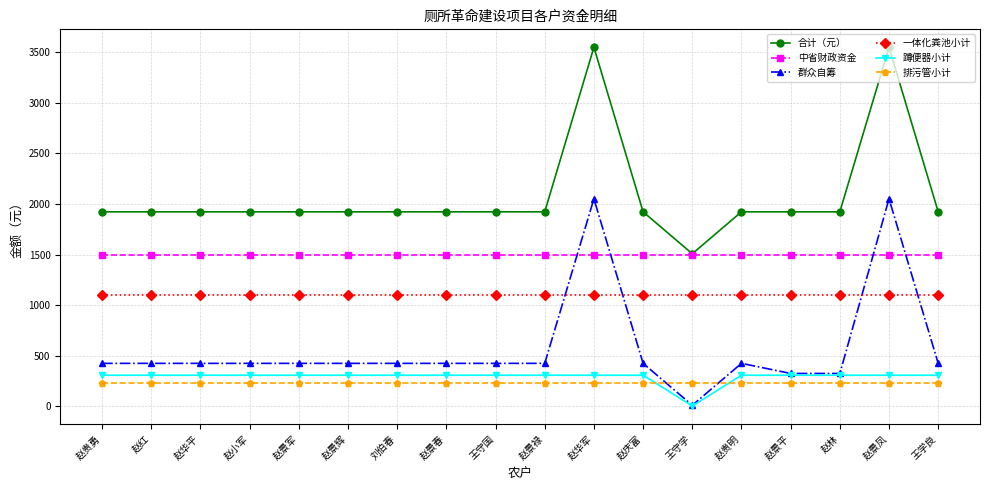

True or false: 蹲便器小计 and 中省财政资金 intersect in this chart.

False